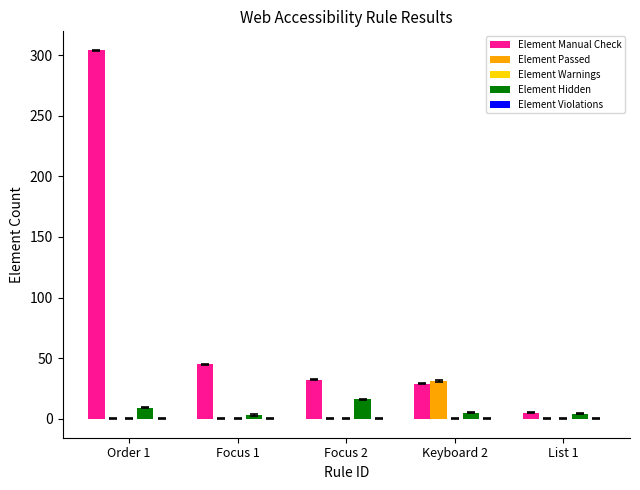

What is the sum of all Element Hidden values?

37